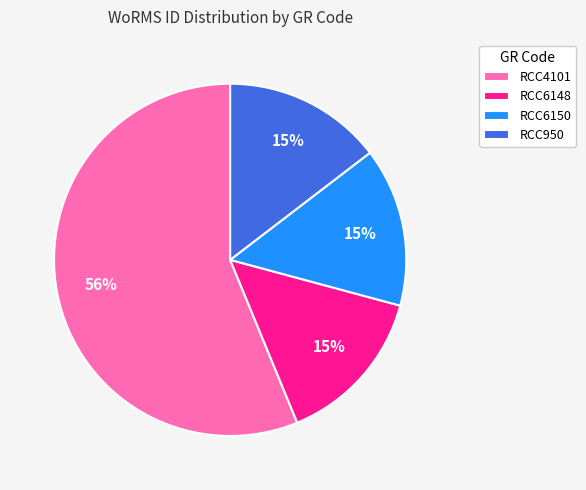

Is the sum of RCC6148 and RCC6150 greater than half?

No